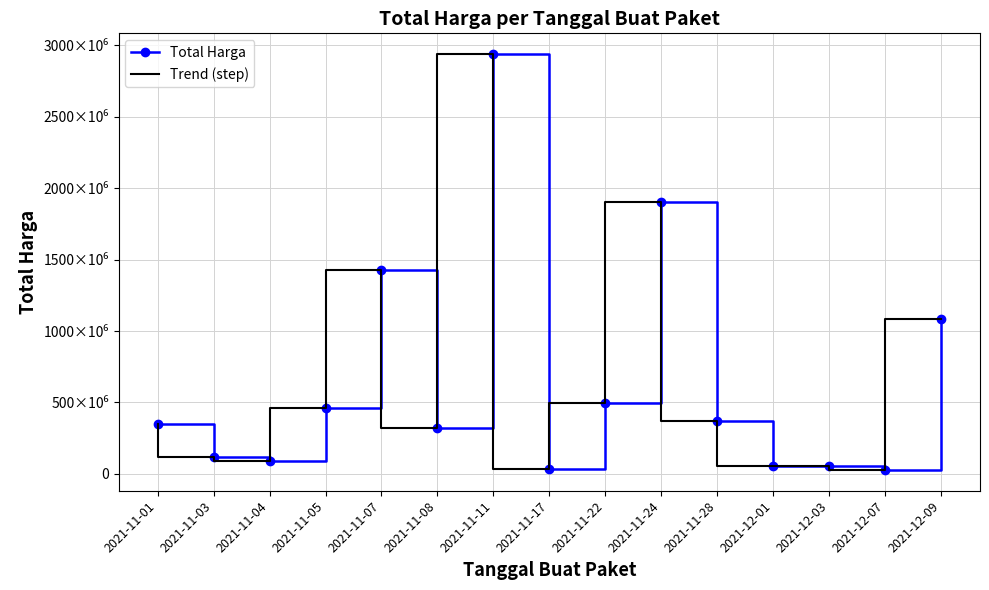

How many categories are shown in the chart?

15